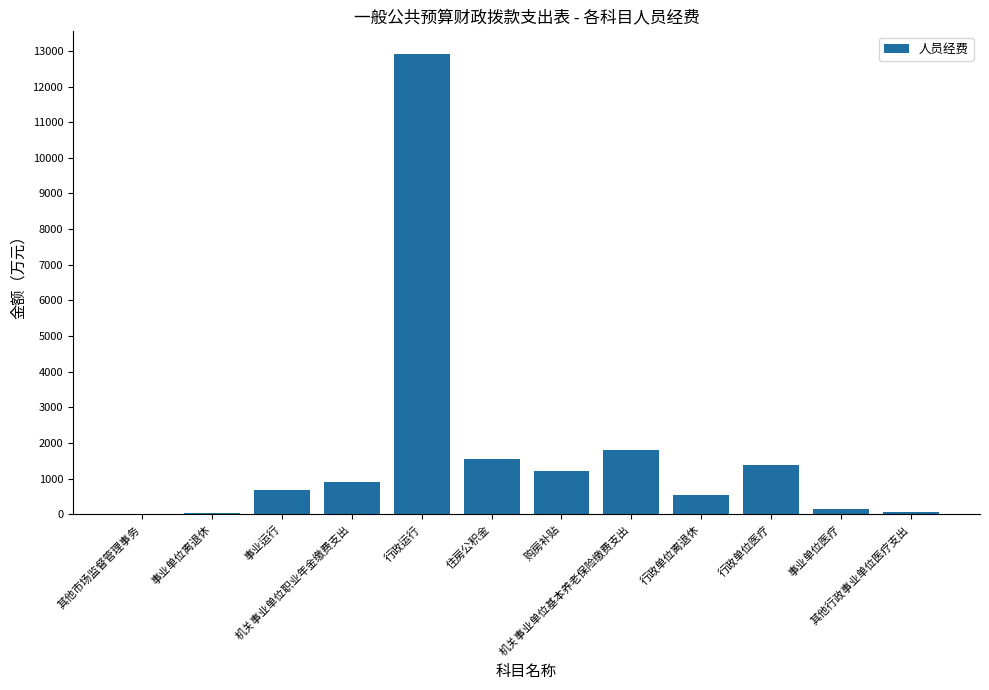

At which label is the value closest to 6452?

机关事业单位基本养老保险缴费支出